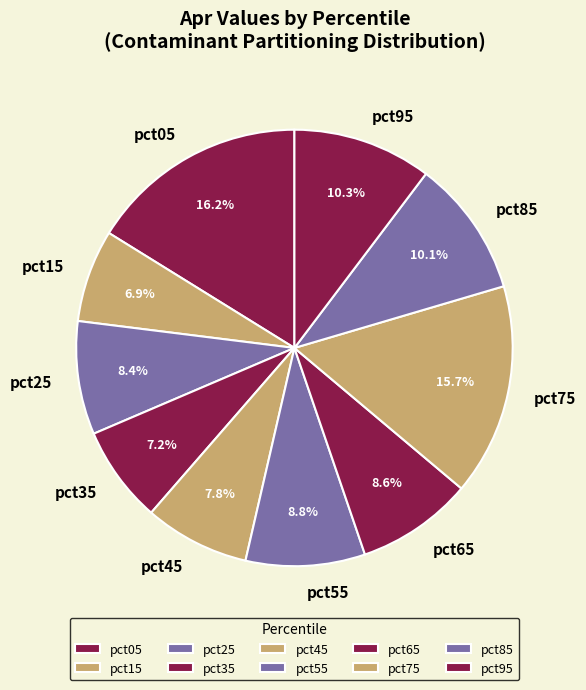

Combined, do pct15 and pct65 account for over 50%?

No